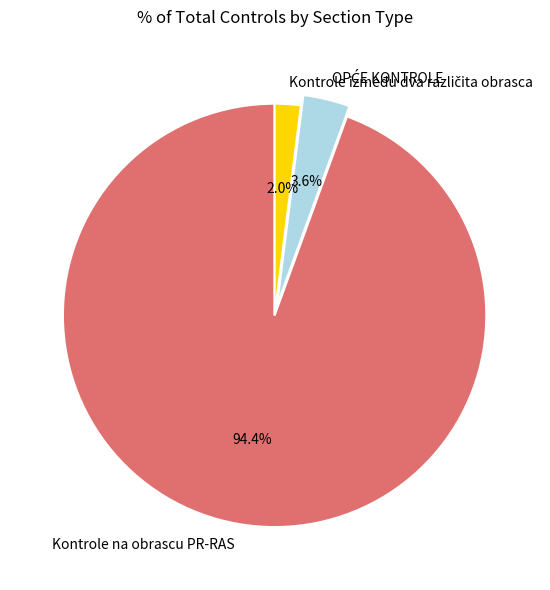

The Kontrole na obrascu PR-RAS slice represents 99% of the pie. True or false?

False